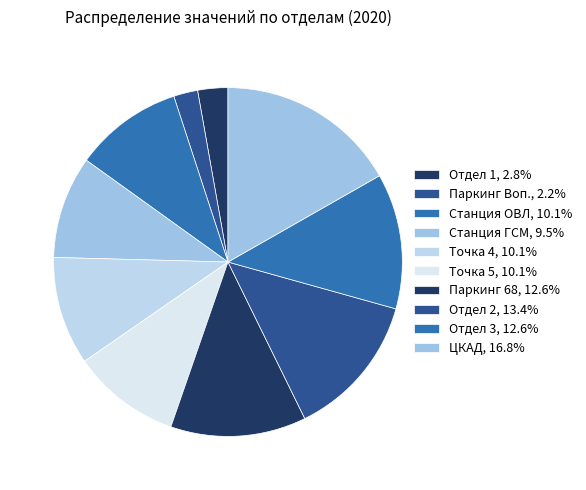

What portion of the pie excludes Паркинг 68?

87.4%